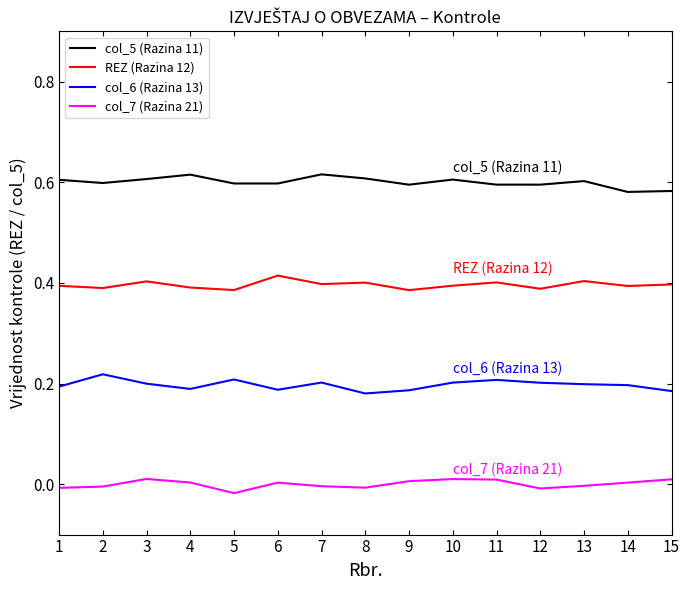

Rank the series by their average value, from lowest to highest.

col_7 (Razina 21), col_6 (Razina 13), REZ (Razina 12), col_5 (Razina 11)